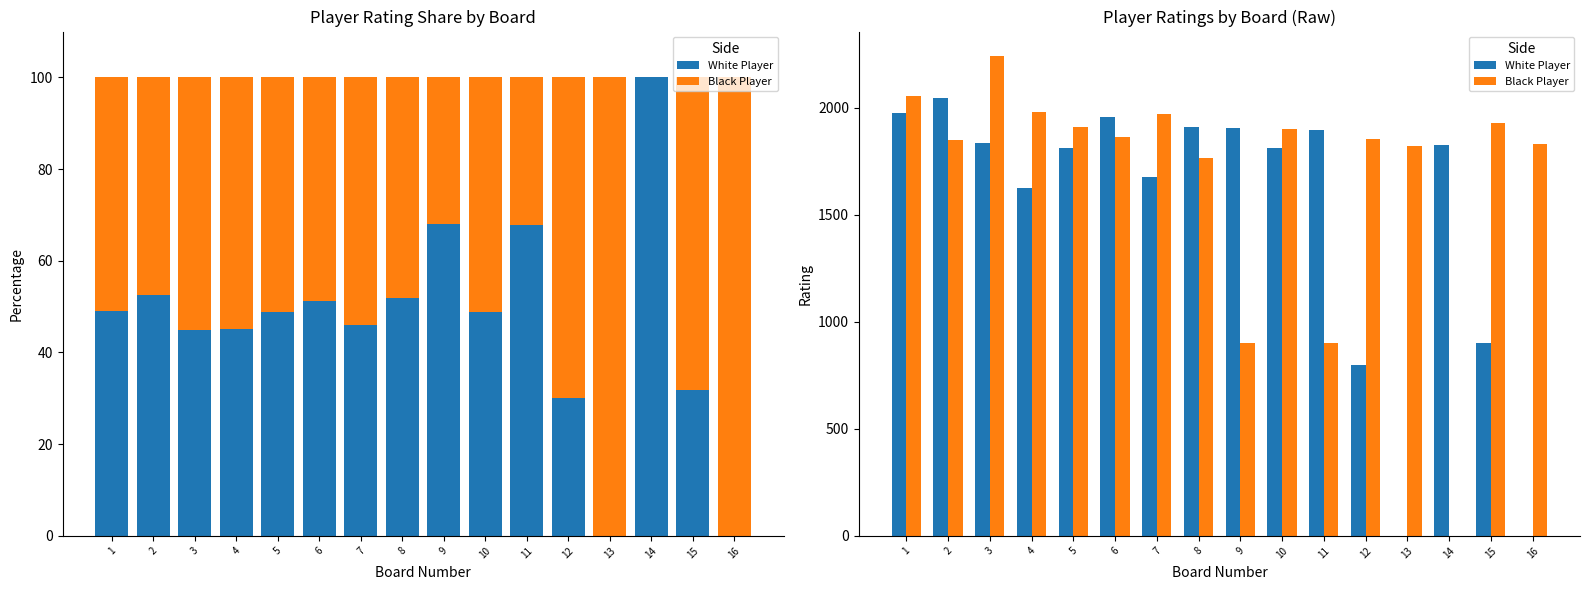

Does the chart contain any negative values?

No